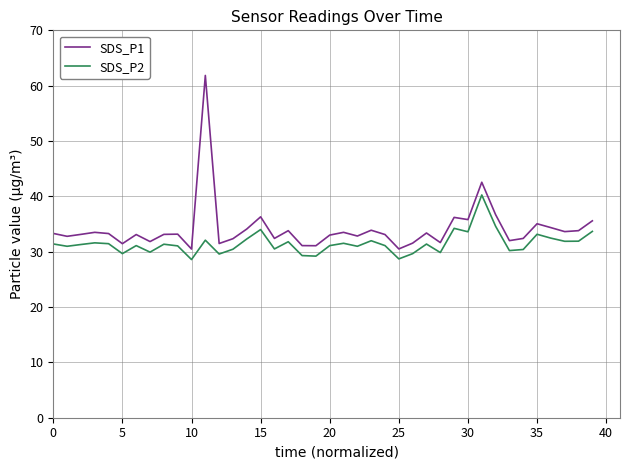

What is the highest value of the SDS_P1 series?

61.9